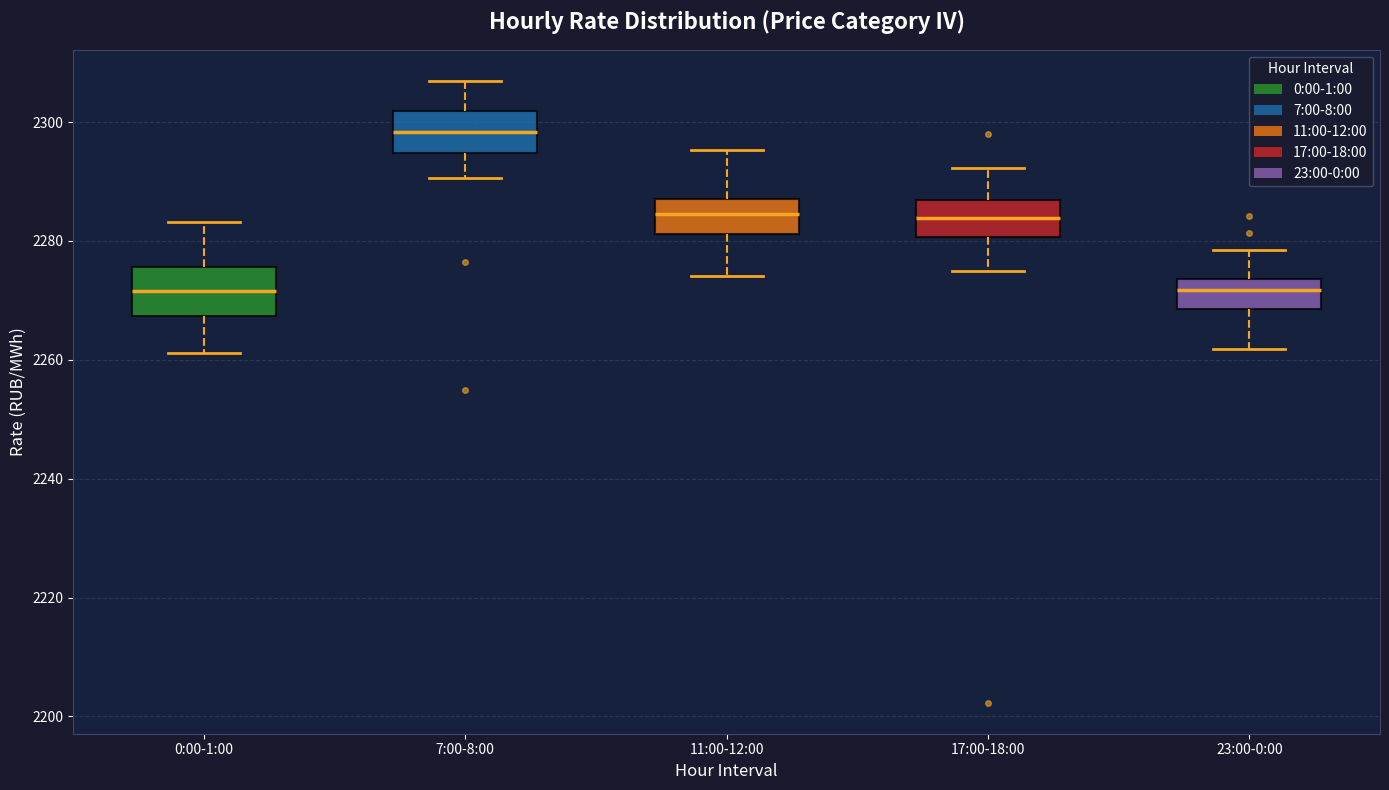

Reading left to right, read every box against the y-axis: the position of its median line, the range the box covers, and the ends of its whiskers. The values are not printed on the chart, so give them approximately, as read against the axis.

0:00-1:00: median 2272, box 2268 to 2276, whiskers 2262 to 2284
7:00-8:00: median 2298, box 2294 to 2302, whiskers 2290 to 2306
11:00-12:00: median 2284, box 2282 to 2286, whiskers 2274 to 2296
17:00-18:00: median 2284, box 2280 to 2286, whiskers 2274 to 2292
23:00-0:00: median 2272, box 2268 to 2274, whiskers 2262 to 2278